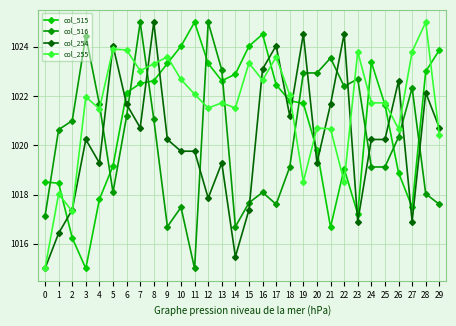

True or false: col_516 and col_254 intersect in this chart.

True